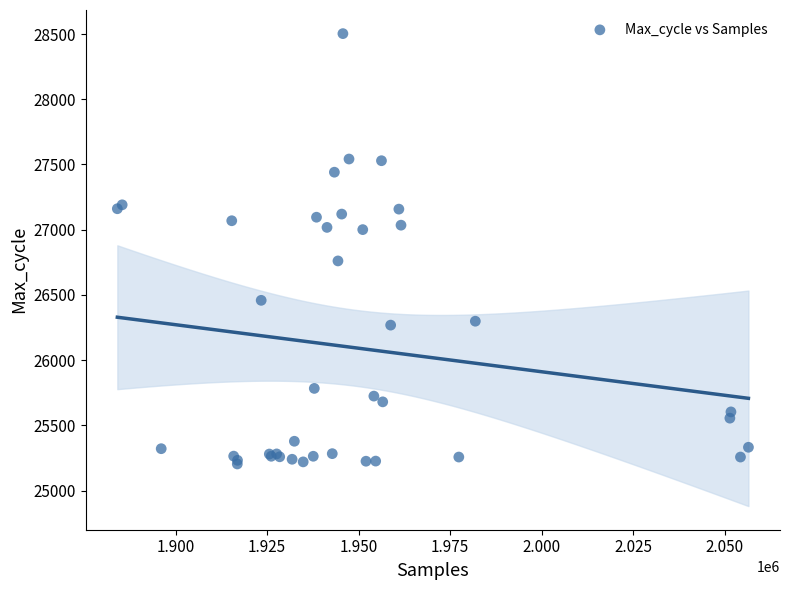

What Y value in the scatter plot is closest to 26854?

26761